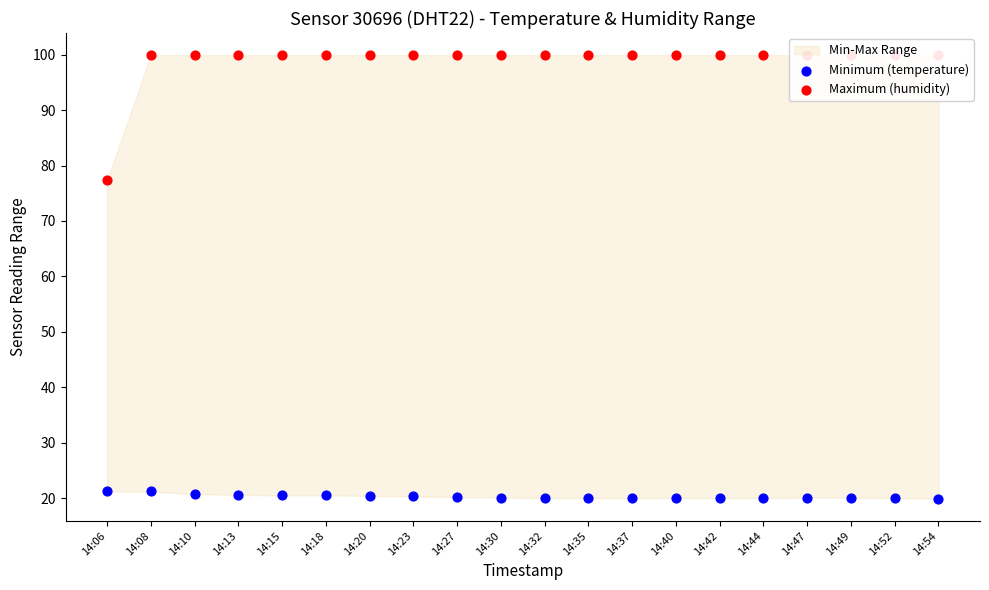

Which series reaches the minimum Y coordinate?

Minimum (temperature)